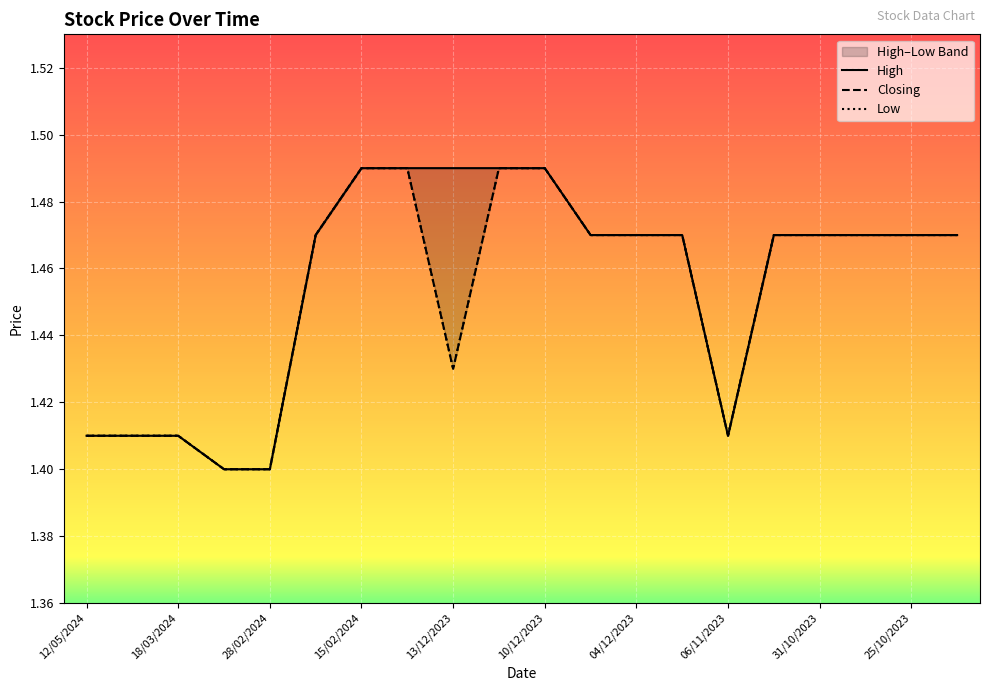

Read the High value at 15/02/2024.

1.5